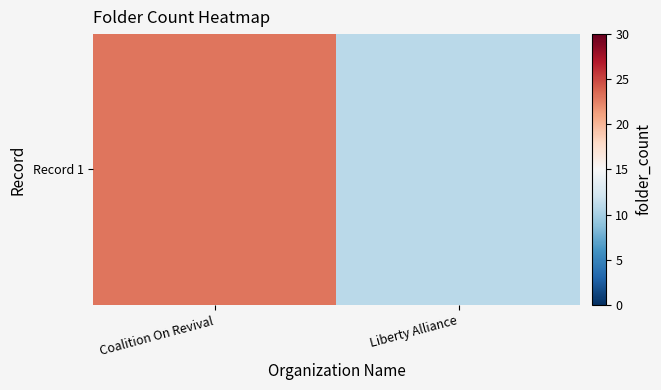

Read the value at Coalition On Revival, to the nearest 10.

20